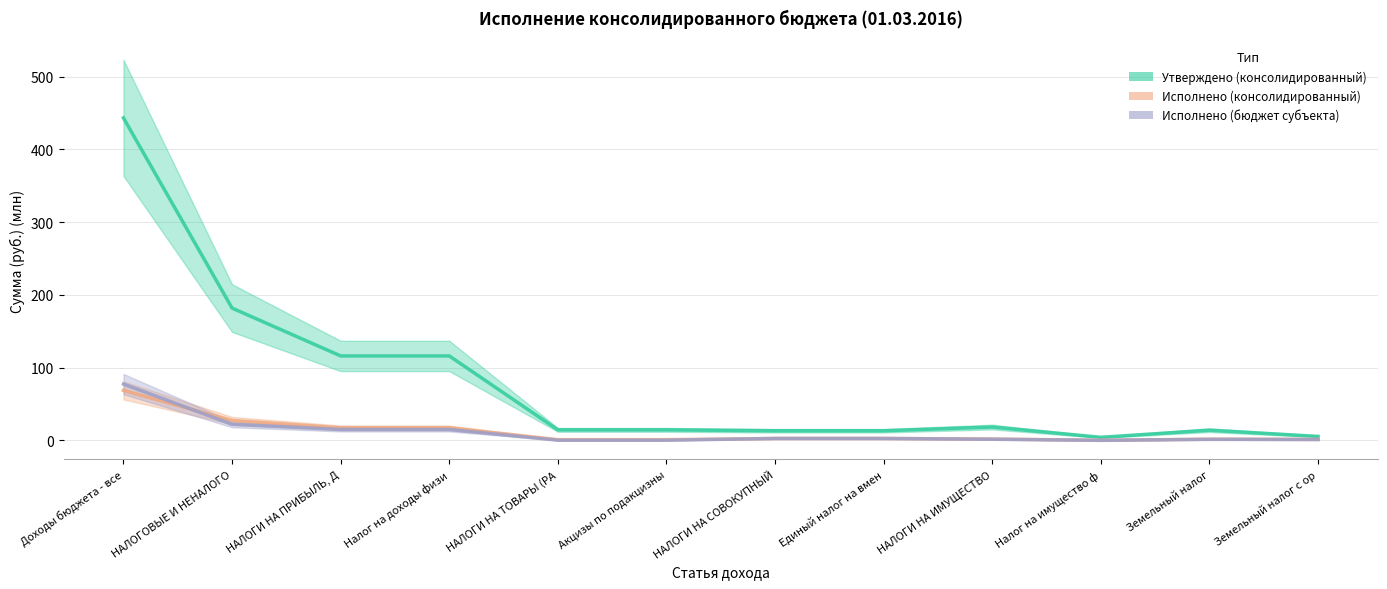

List the labels in order of Исполнено (бюджет субъекта) value, largest first.

Доходы бюджета - все, НАЛОГОВЫЕ И НЕНАЛОГО, НАЛОГИ НА ПРИБЫЛЬ, Д, Налог на доходы физи, НАЛОГИ НА СОВОКУПНЫЙ, Единый налог на вмен, НАЛОГИ НА ИМУЩЕСТВО, Земельный налог, Земельный налог с ор, НАЛОГИ НА ТОВАРЫ (РА, Акцизы по подакцизны, Налог на имущество ф